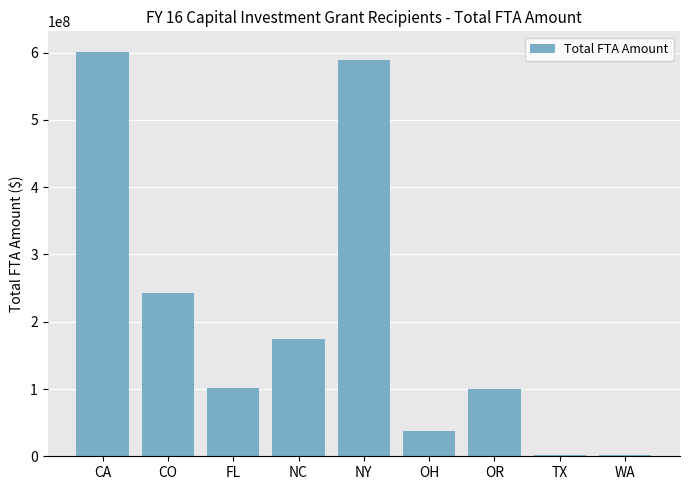

Which has a higher value, OR or OH?

OR